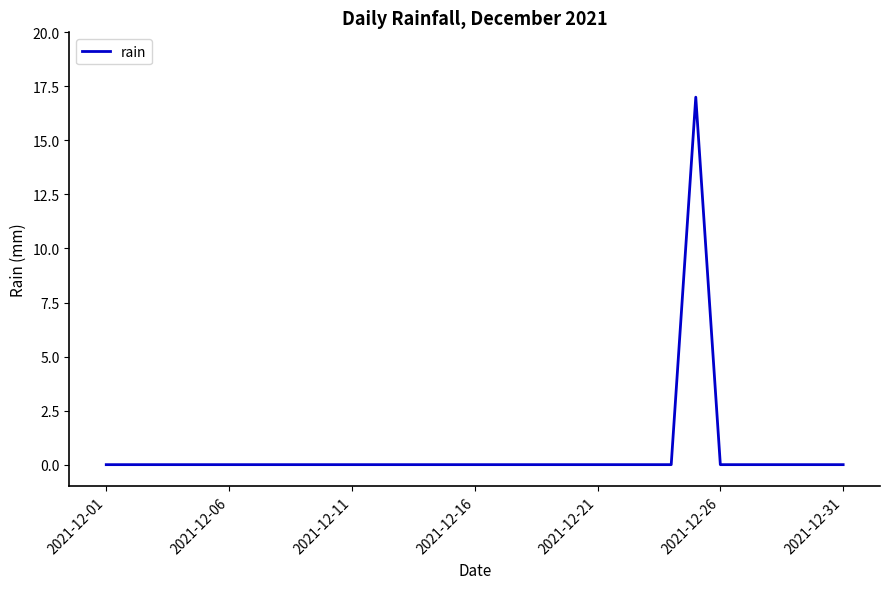

What is the greatest value displayed?

17